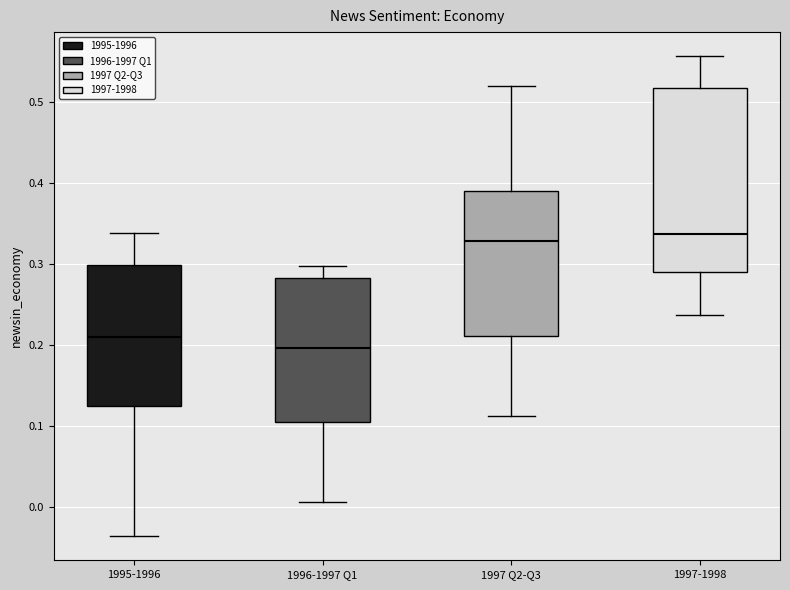

Reading left to right, transcribe this box plot: for each box, give where its median line is, the range the box spans, and where its two whiskers end, as read against the y-axis. The values are not printed on the chart, so give them approximately, as read against the axis.

1995-1996: median 0.21, box 0.12 to 0.30, whiskers -0.04 to 0.34
1996-1997 Q1: median 0.20, box 0.11 to 0.28, whiskers 0.01 to 0.30
1997 Q2-Q3: median 0.33, box 0.21 to 0.39, whiskers 0.11 to 0.52
1997-1998: median 0.34, box 0.29 to 0.52, whiskers 0.24 to 0.56